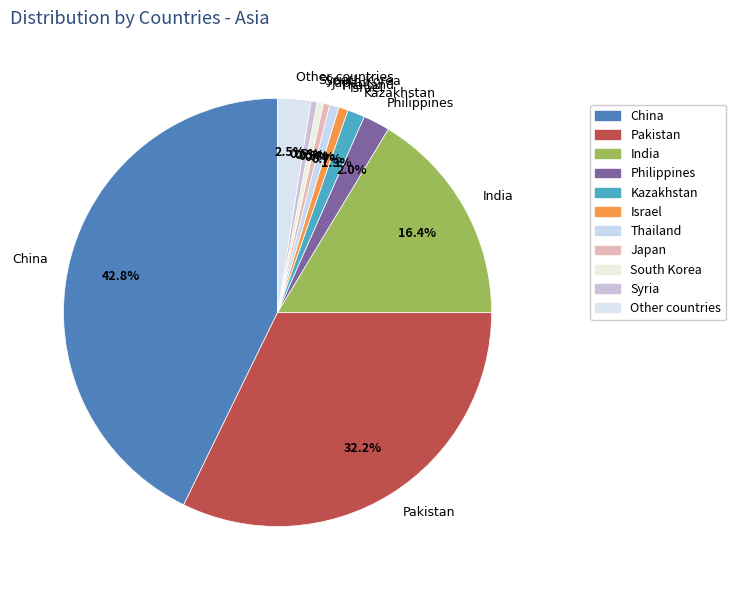

Which slice is the largest?

China